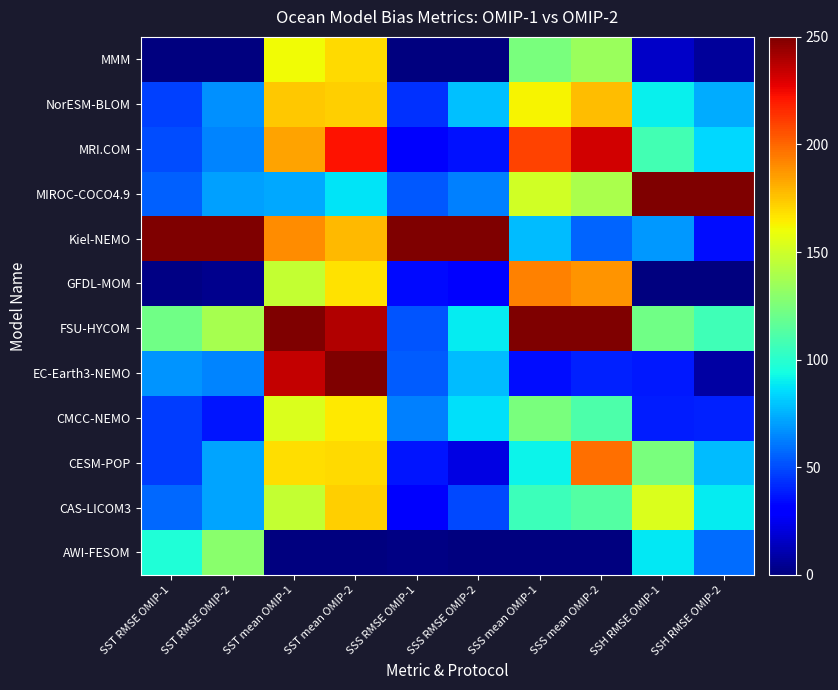

Reading right to left, list all the values displayed in this chart.

AWI-FESOM: SSH RMSE OMIP-2=57.9	SSH RMSE OMIP-1=87.9	SSS mean OMIP-2=0.0	SSS mean OMIP-1=0.0	SSS RMSE OMIP-2=0.0	SSS RMSE OMIP-1=1.8	SST mean OMIP-2=0.0	SST mean OMIP-1=0.0	SST RMSE OMIP-2=129.2	SST RMSE OMIP-1=97.0
CAS-LICOM3: SSH RMSE OMIP-2=89.7	SSH RMSE OMIP-1=153.4	SSS mean OMIP-2=112.3	SSS mean OMIP-1=106.4	SSS RMSE OMIP-2=48.9	SSS RMSE OMIP-1=27.9	SST mean OMIP-2=172.0	SST mean OMIP-1=146.7	SST RMSE OMIP-2=72.2	SST RMSE OMIP-1=57.1
CESM-POP: SSH RMSE OMIP-2=77.3	SSH RMSE OMIP-1=124.2	SSS mean OMIP-2=197.5	SSS mean OMIP-1=91.3	SSS RMSE OMIP-2=22.4	SSS RMSE OMIP-1=37.1	SST mean OMIP-2=169.1	SST mean OMIP-1=168.0	SST RMSE OMIP-2=72.2	SST RMSE OMIP-1=46.3
CMCC-NEMO: SSH RMSE OMIP-2=39.8	SSH RMSE OMIP-1=38.9	SSS mean OMIP-2=111.1	SSS mean OMIP-1=124.1	SSS RMSE OMIP-2=86.9	SSS RMSE OMIP-1=63.2	SST mean OMIP-2=165.5	SST mean OMIP-1=154.3	SST RMSE OMIP-2=37.0	SST RMSE OMIP-1=46.9
EC-Earth3-NEMO: SSH RMSE OMIP-2=8.0	SSH RMSE OMIP-1=37.6	SSS mean OMIP-2=39.5	SSS mean OMIP-1=34.6	SSS RMSE OMIP-2=77.8	SSS RMSE OMIP-1=53.8	SST mean OMIP-2=250.0	SST mean OMIP-1=234.8	SST RMSE OMIP-2=64.3	SST RMSE OMIP-1=67.9
FSU-HYCOM: SSH RMSE OMIP-2=107.4	SSH RMSE OMIP-1=121.8	SSS mean OMIP-2=250.0	SSS mean OMIP-1=250.0	SSS RMSE OMIP-2=89.7	SSS RMSE OMIP-1=52.5	SST mean OMIP-2=238.4	SST mean OMIP-1=250.0	SST RMSE OMIP-2=138.3	SST RMSE OMIP-1=121.8
GFDL-MOM: SSH RMSE OMIP-2=0.0	SSH RMSE OMIP-1=0.0	SSS mean OMIP-2=187.7	SSS mean OMIP-1=192.7	SSS RMSE OMIP-2=29.3	SSS RMSE OMIP-1=33.8	SST mean OMIP-2=167.6	SST mean OMIP-1=146.7	SST RMSE OMIP-2=3.0	SST RMSE OMIP-1=1.1
Kiel-NEMO: SSH RMSE OMIP-2=35.0	SSH RMSE OMIP-1=68.8	SSS mean OMIP-2=56.2	SSS mean OMIP-1=78.1	SSS RMSE OMIP-2=250.0	SSS RMSE OMIP-1=250.0	SST mean OMIP-2=178.5	SST mean OMIP-1=190.1	SST RMSE OMIP-2=250.0	SST RMSE OMIP-1=250.0
MIROC-COCO4.9: SSH RMSE OMIP-2=250.0	SSH RMSE OMIP-1=250.0	SSS mean OMIP-2=139.5	SSS mean OMIP-1=151.1	SSS RMSE OMIP-2=62.9	SSS RMSE OMIP-1=53.3	SST mean OMIP-2=87.4	SST mean OMIP-1=73.0	SST RMSE OMIP-2=70.4	SST RMSE OMIP-1=55.0
MRI.COM: SSH RMSE OMIP-2=84.5	SSH RMSE OMIP-1=107.7	SSS mean OMIP-2=231.5	SSS mean OMIP-1=209.1	SSS RMSE OMIP-2=35.5	SSS RMSE OMIP-1=27.7	SST mean OMIP-2=221.8	SST mean OMIP-1=183.9	SST RMSE OMIP-2=64.3	SST RMSE OMIP-1=50.6
NorESM-BLOM: SSH RMSE OMIP-2=73.6	SSH RMSE OMIP-1=89.9	SSS mean OMIP-2=177.2	SSS mean OMIP-1=162.5	SSS RMSE OMIP-2=79.1	SSS RMSE OMIP-1=43.4	SST mean OMIP-2=172.7	SST mean OMIP-1=174.2	SST RMSE OMIP-2=66.7	SST RMSE OMIP-1=47.4
MMM: SSH RMSE OMIP-2=6.2	SSH RMSE OMIP-1=16.1	SSS mean OMIP-2=134.6	SSS mean OMIP-1=124.1	SSS RMSE OMIP-2=0.0	SSS RMSE OMIP-1=0.0	SST mean OMIP-2=169.8	SST mean OMIP-1=160.5	SST RMSE OMIP-2=0.0	SST RMSE OMIP-1=0.0